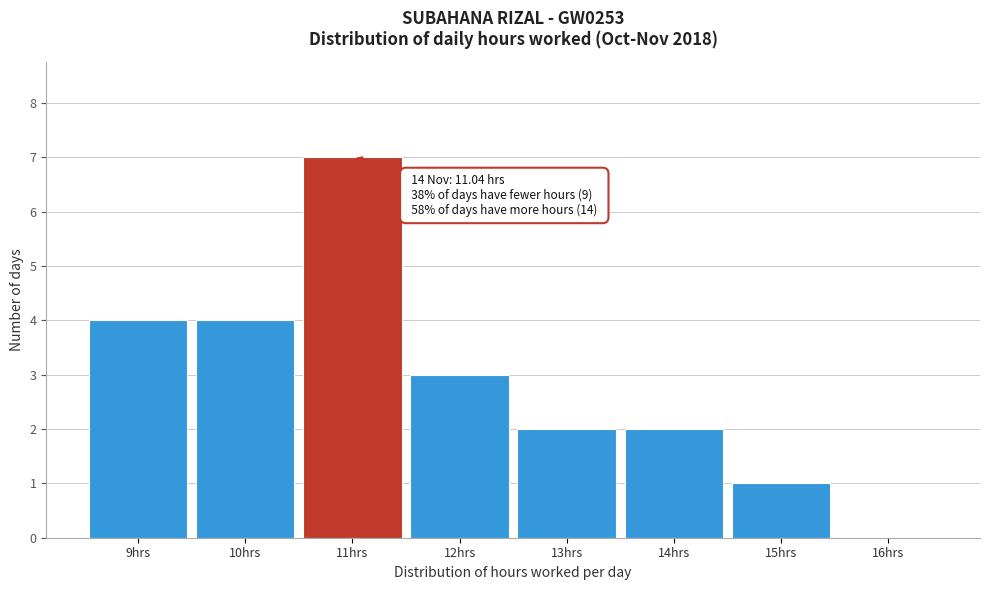

Over which range of the x-axis is the bar tallest?

10.5 to 11.5